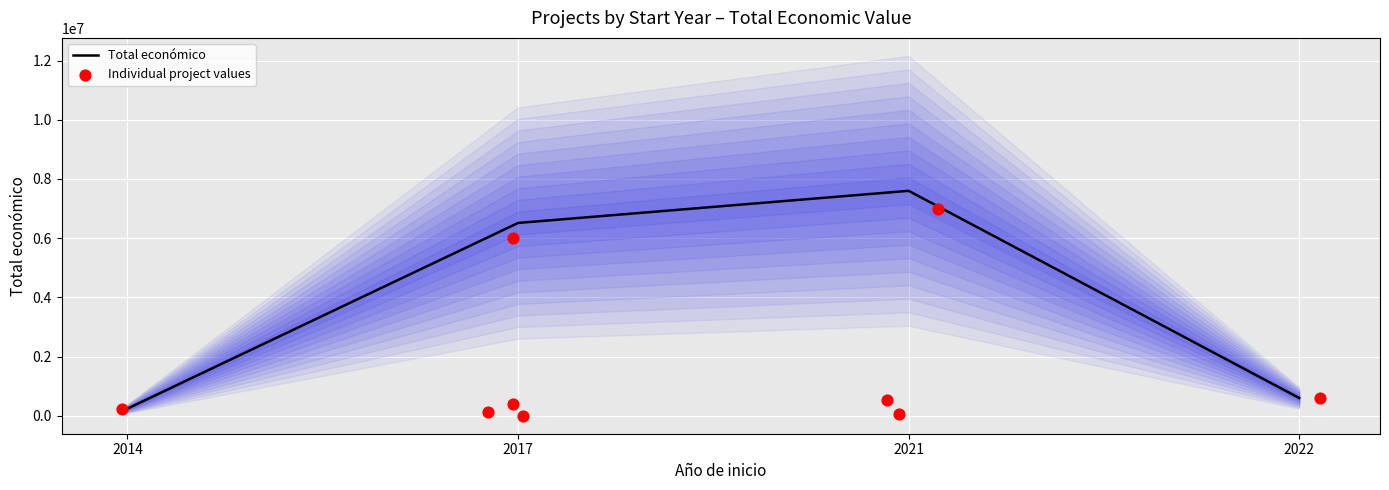

What is the change in value from 2017 to 2022?

-5913366